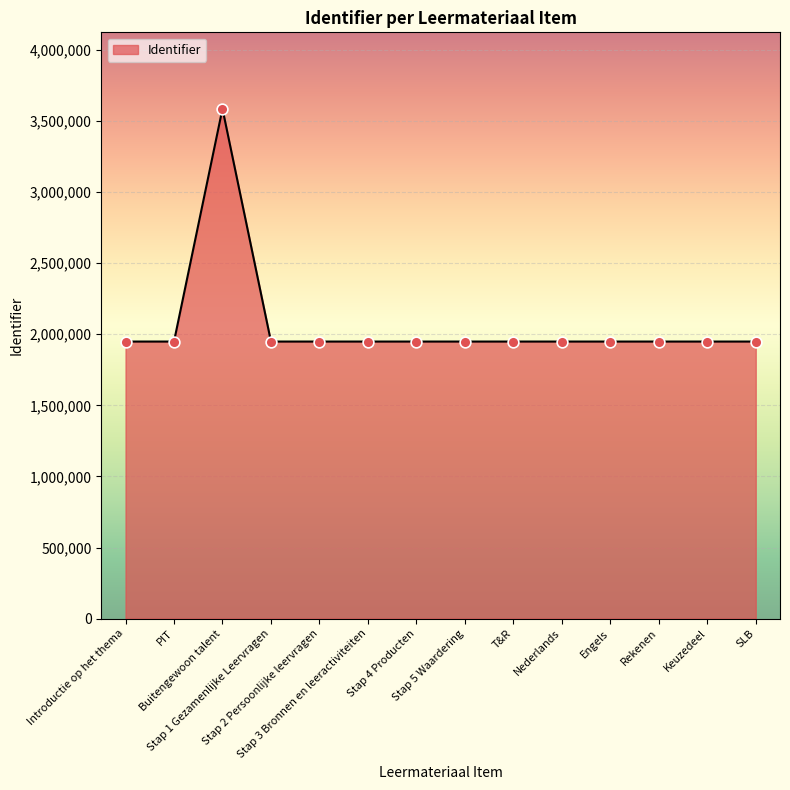

Approximately how many times larger is the value at Nederlands compared to Keuzedeel?

1.0